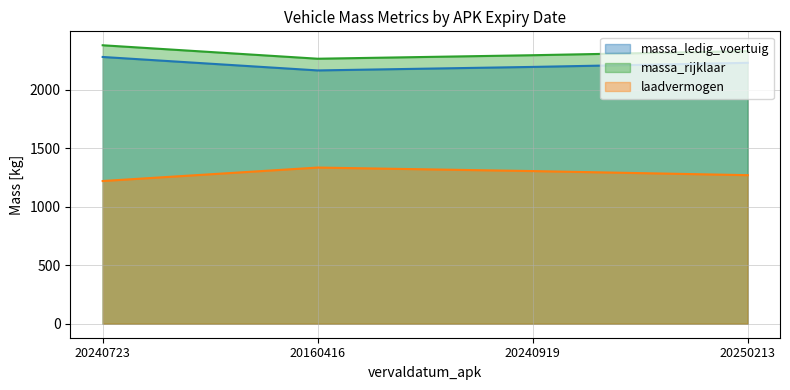

What is the average value of the laadvermogen series?

1282